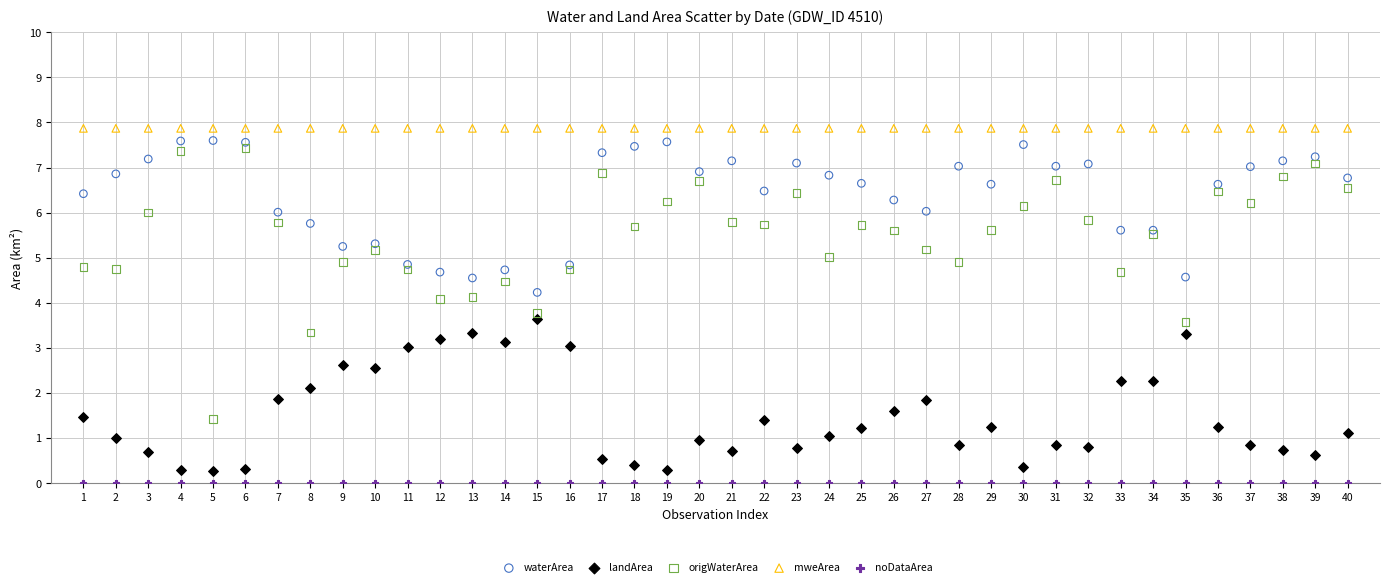

Which series reaches the maximum Y coordinate?

mweArea